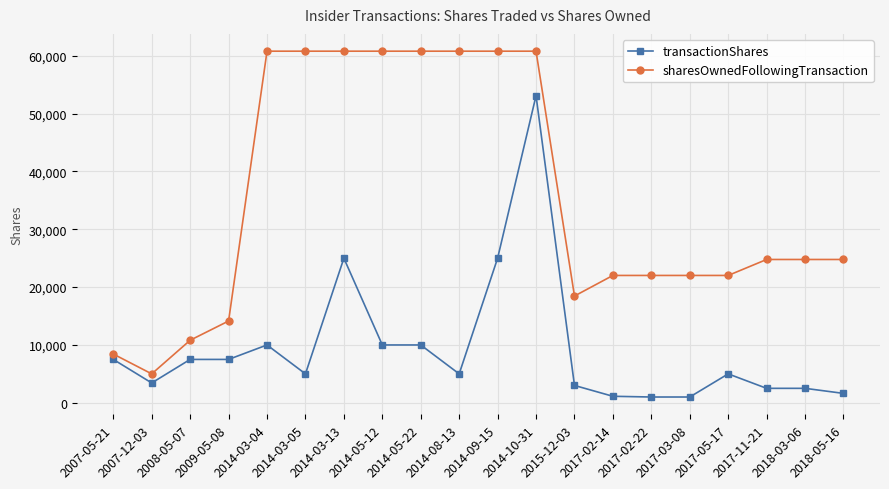

Which series has the largest range (max minus min)?

sharesOwnedFollowingTransaction